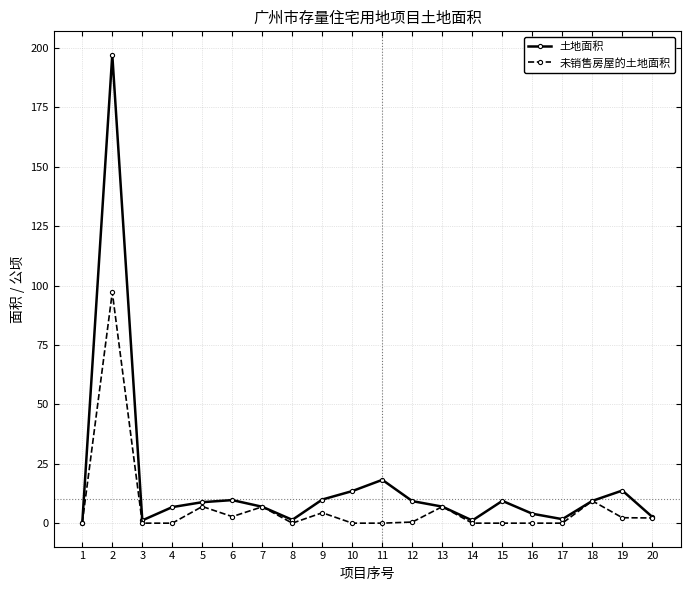

Which category has the highest value across all series?

2